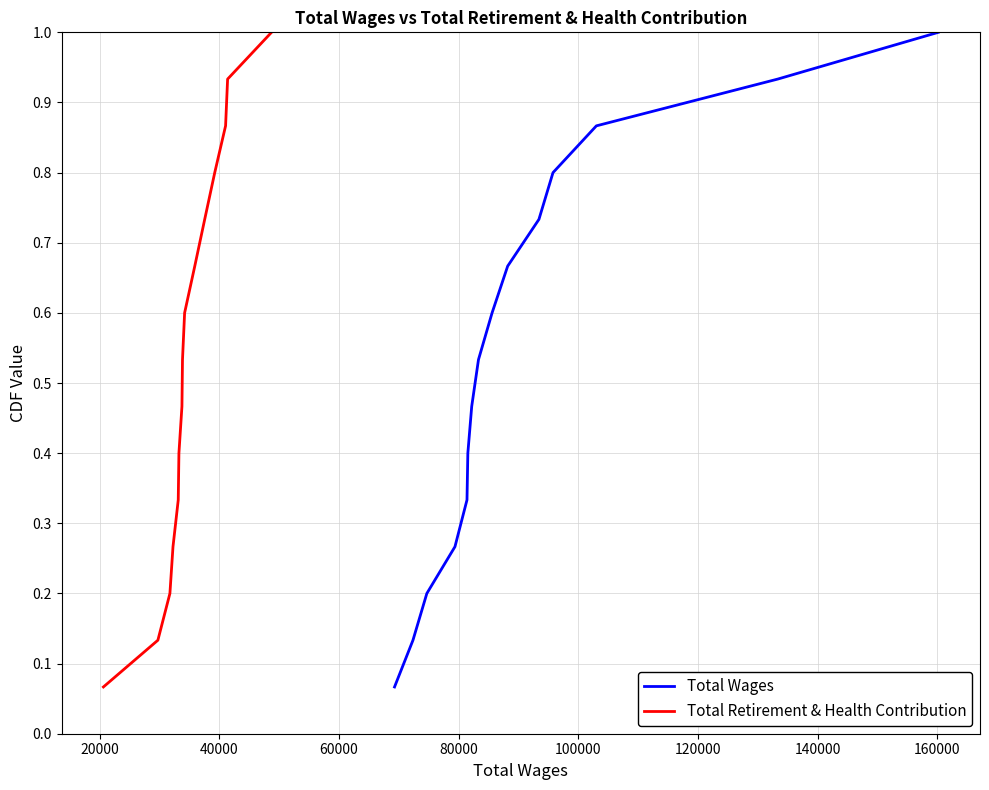

The value of Total Wages at 80000 is 0.3. True or false?

True